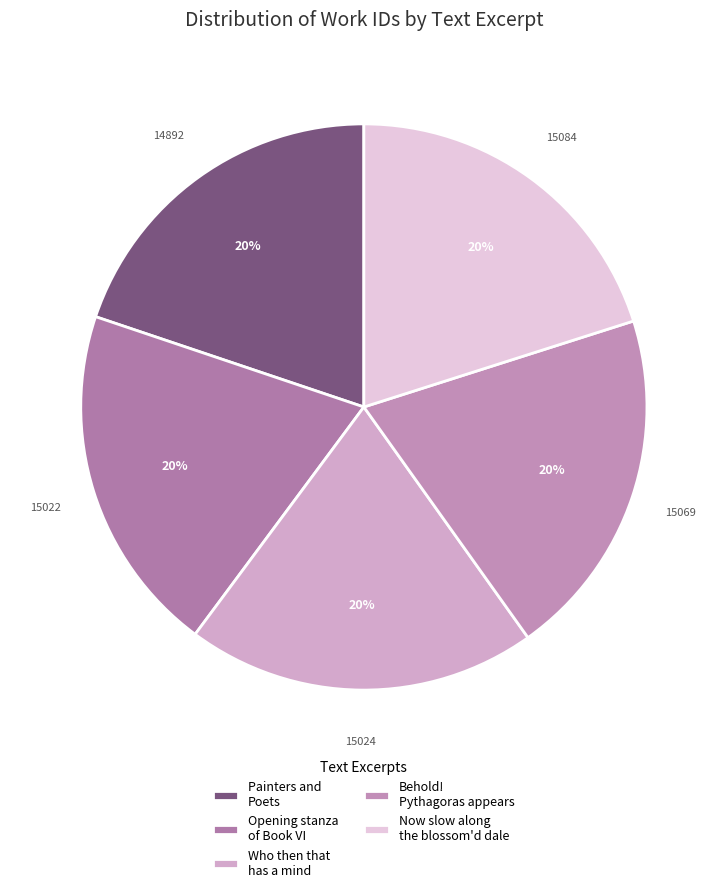

To the nearest percent, what is the average slice percentage?

20%